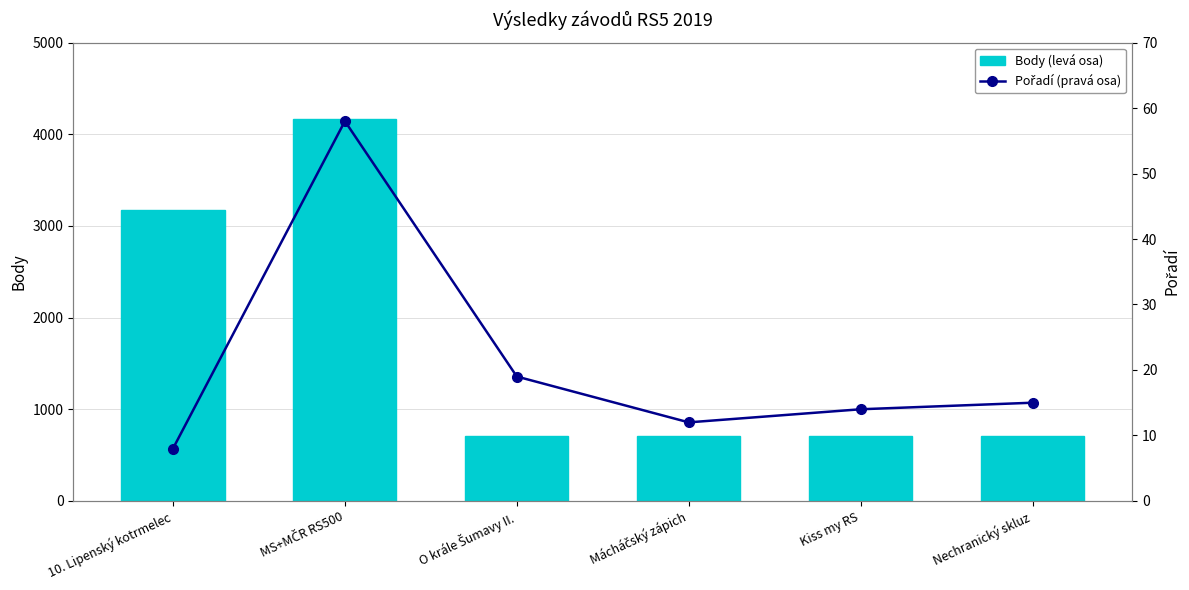

What is the difference between the maximum and minimum values in the Body (levá osa) series?

3459